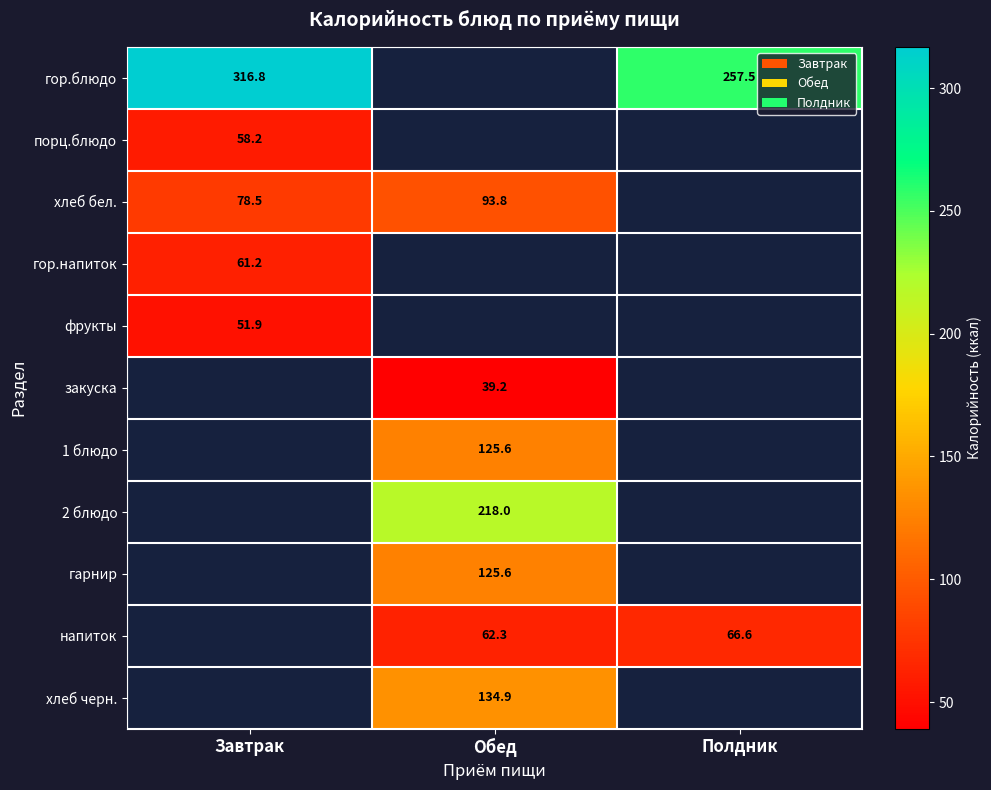

Which series has the widest spread of values?

row_0